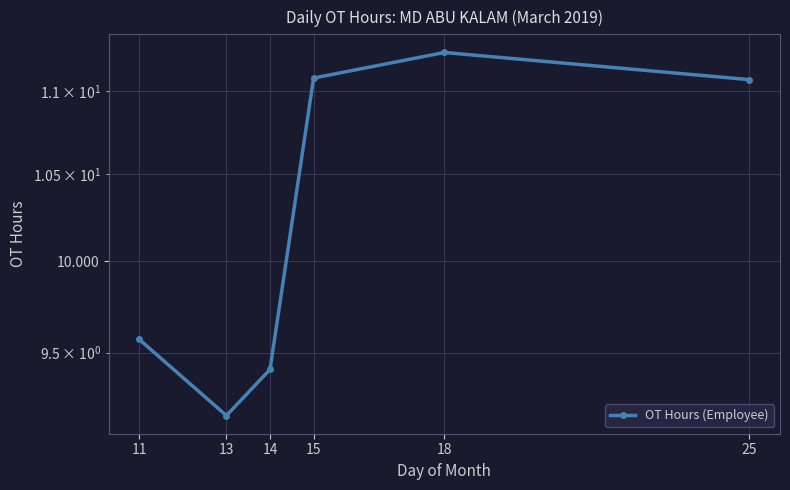

Which has a higher value, 14 or 25?

25